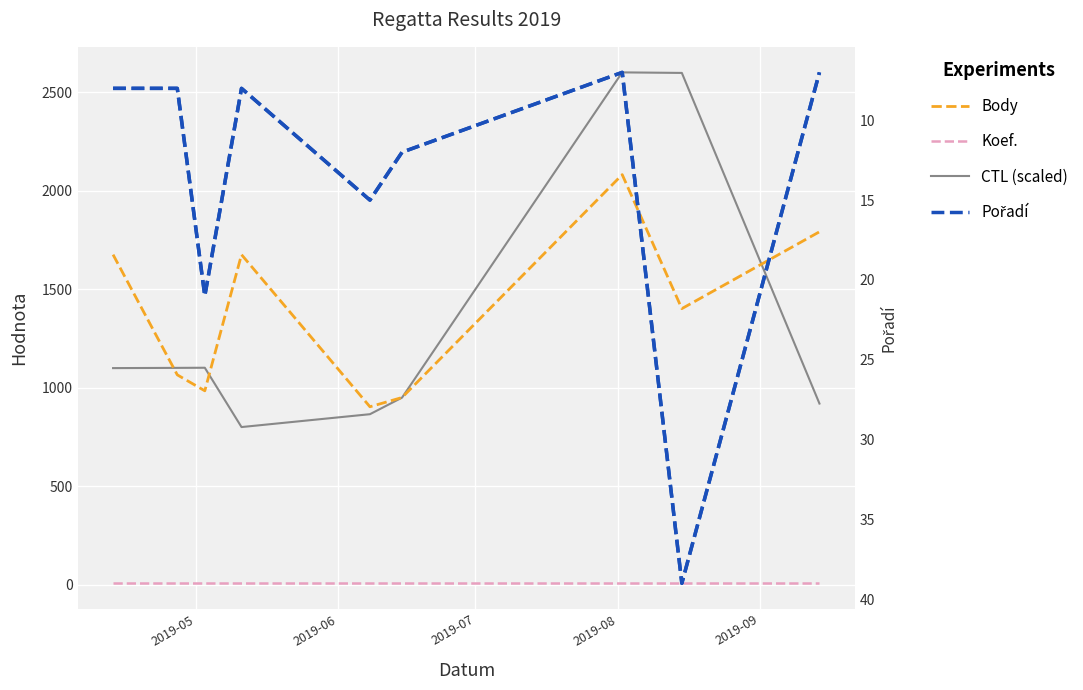

How many values in the Pořadí series exceed 8?

4